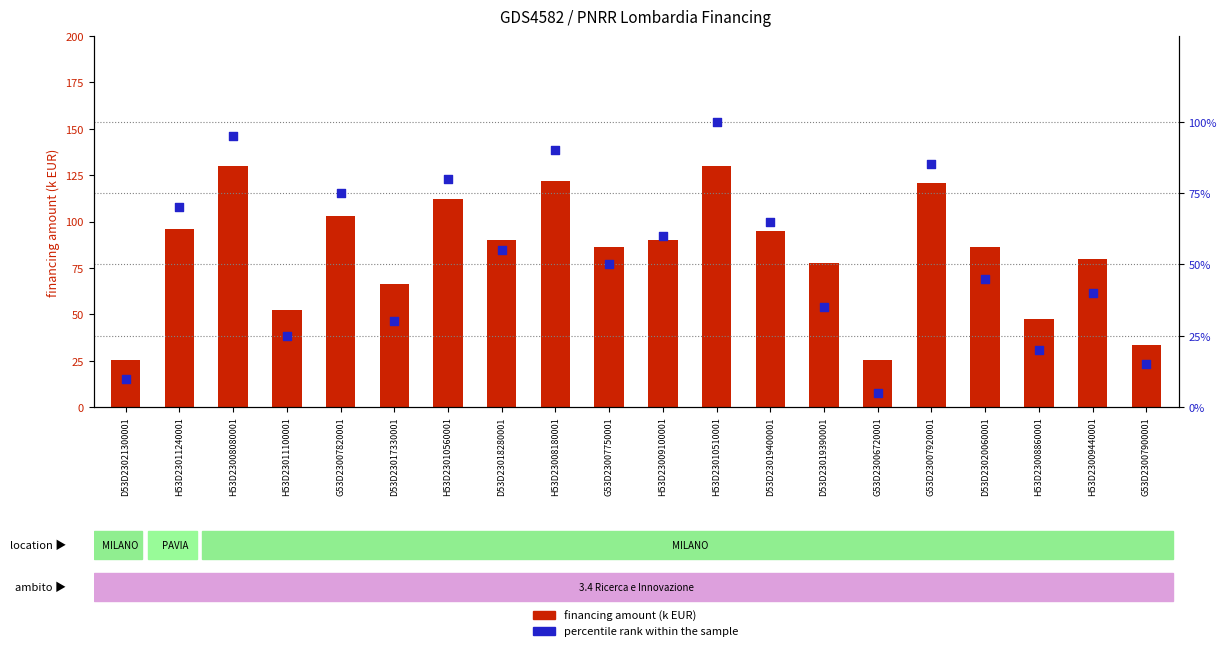

Is the value of percentile rank within the sample at G53D23007900001 greater than the value of financing amount (k EUR) at D53D23019400001?

No